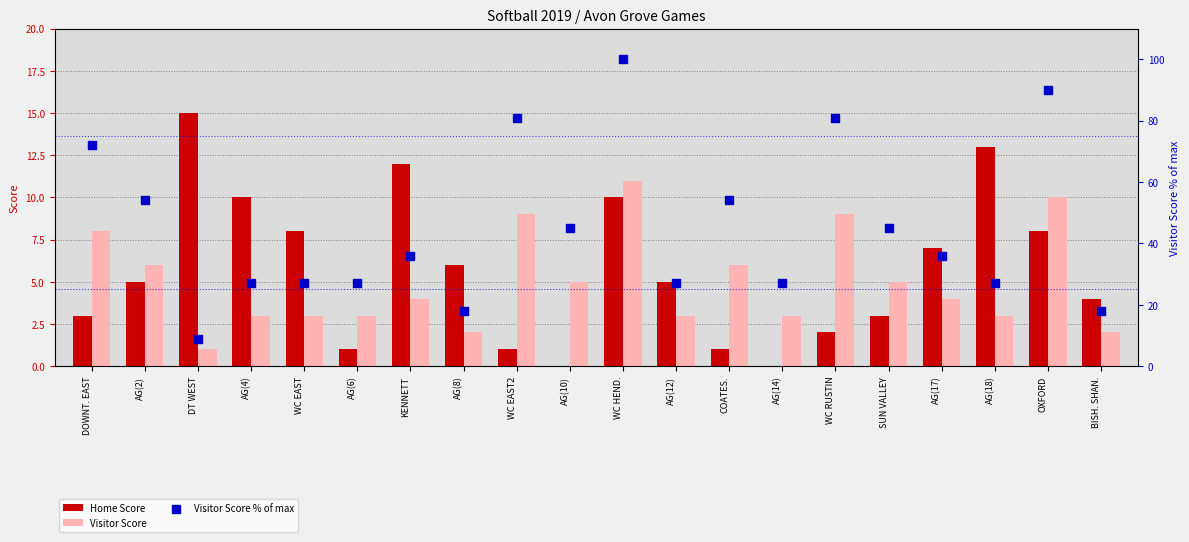

At how many categories does at least one series exceed 87?

2